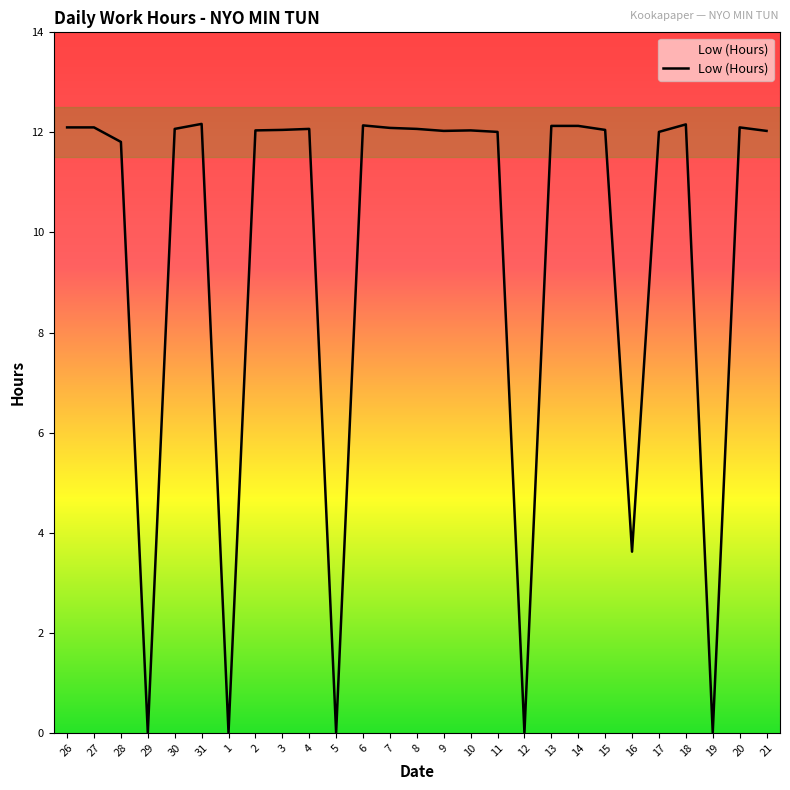

What is the change in value from 29 to 31?

+12.2